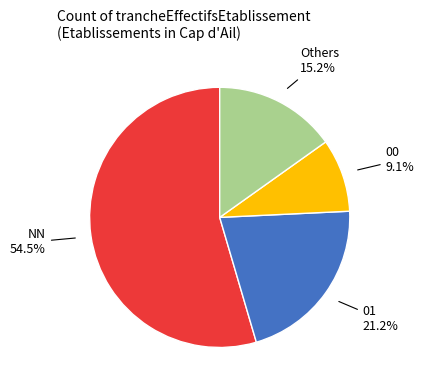

Is there any slice that represents more than half of the pie?

Yes